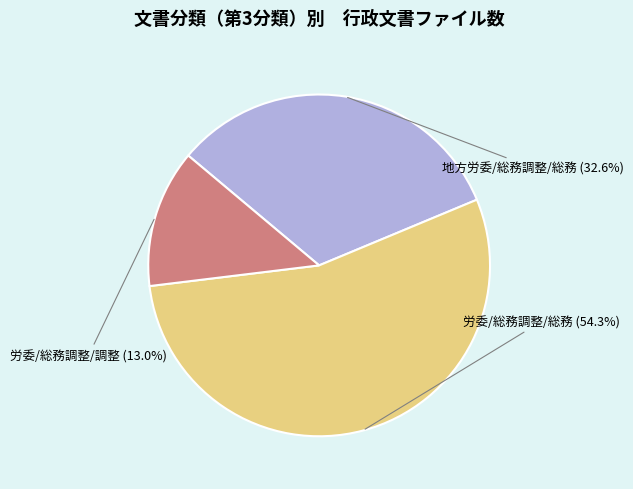

Does any single category account for the majority?

Yes